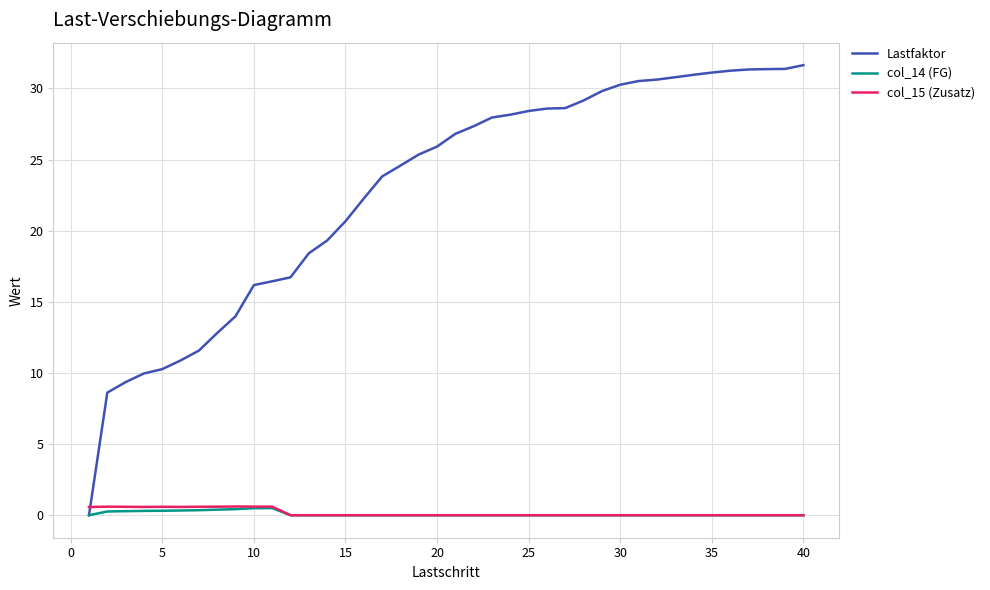

Which series has the largest total across all categories?

Lastfaktor